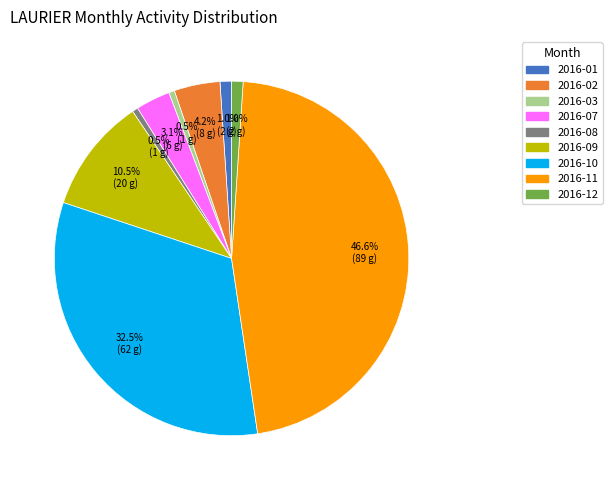

Is there any slice that represents more than half of the pie?

No